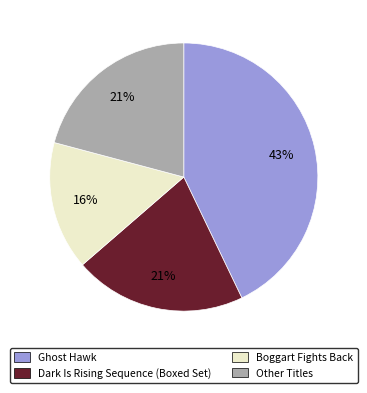

Is there a majority slice in this chart?

No